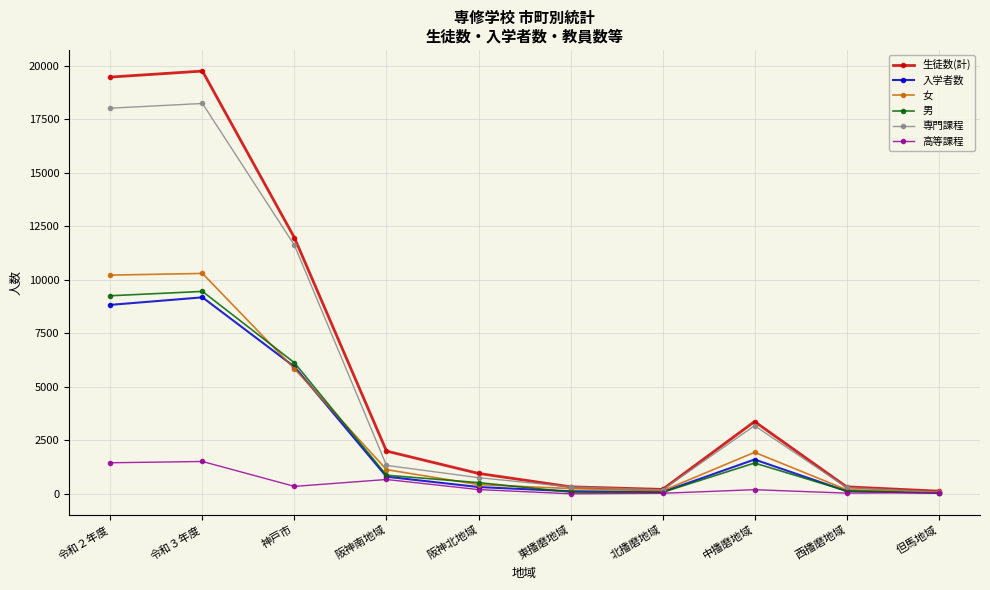

The value of 女 at 令和３年度 is 17876. True or false?

False